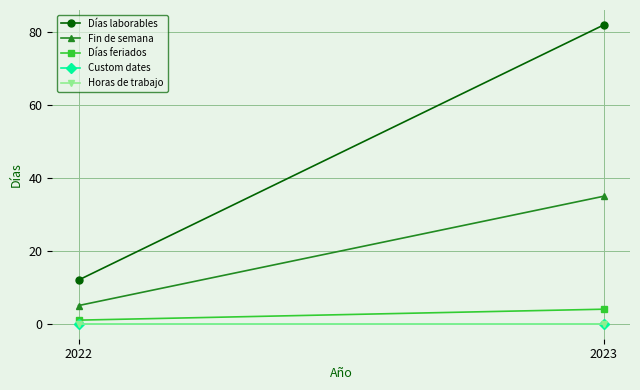

What are all the series names shown in the legend?

Días laborables, Fin de semana, Días feriados, Custom dates, Horas de trabajo